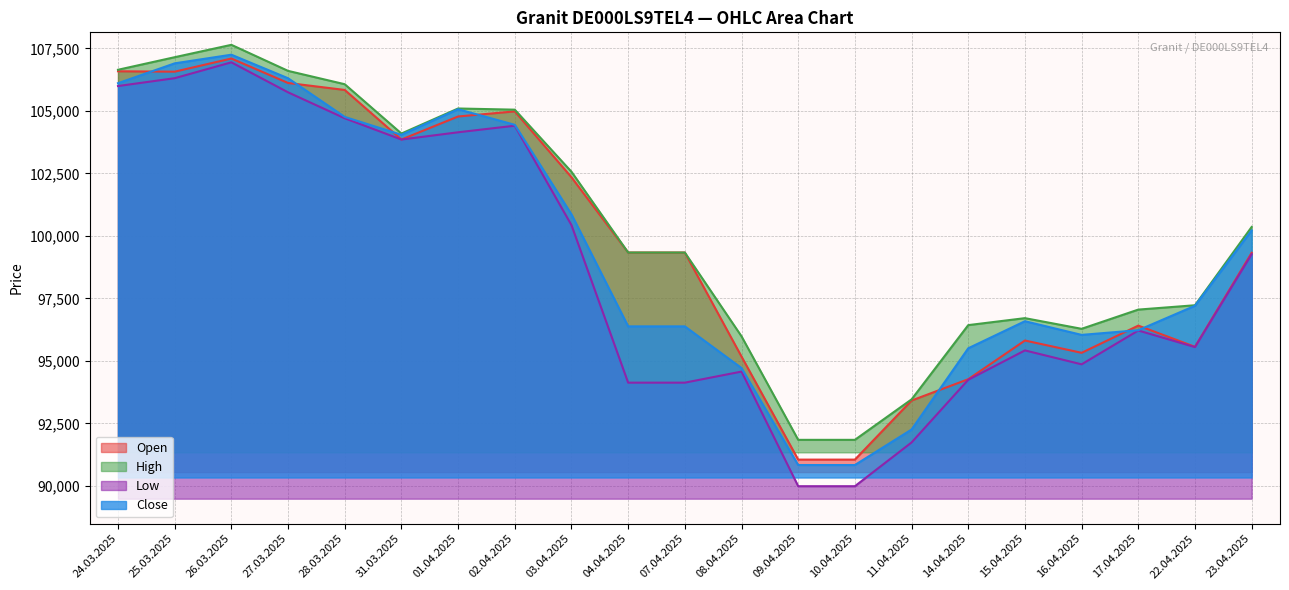

At which label does Open first exceed 99335?

24.03.2025